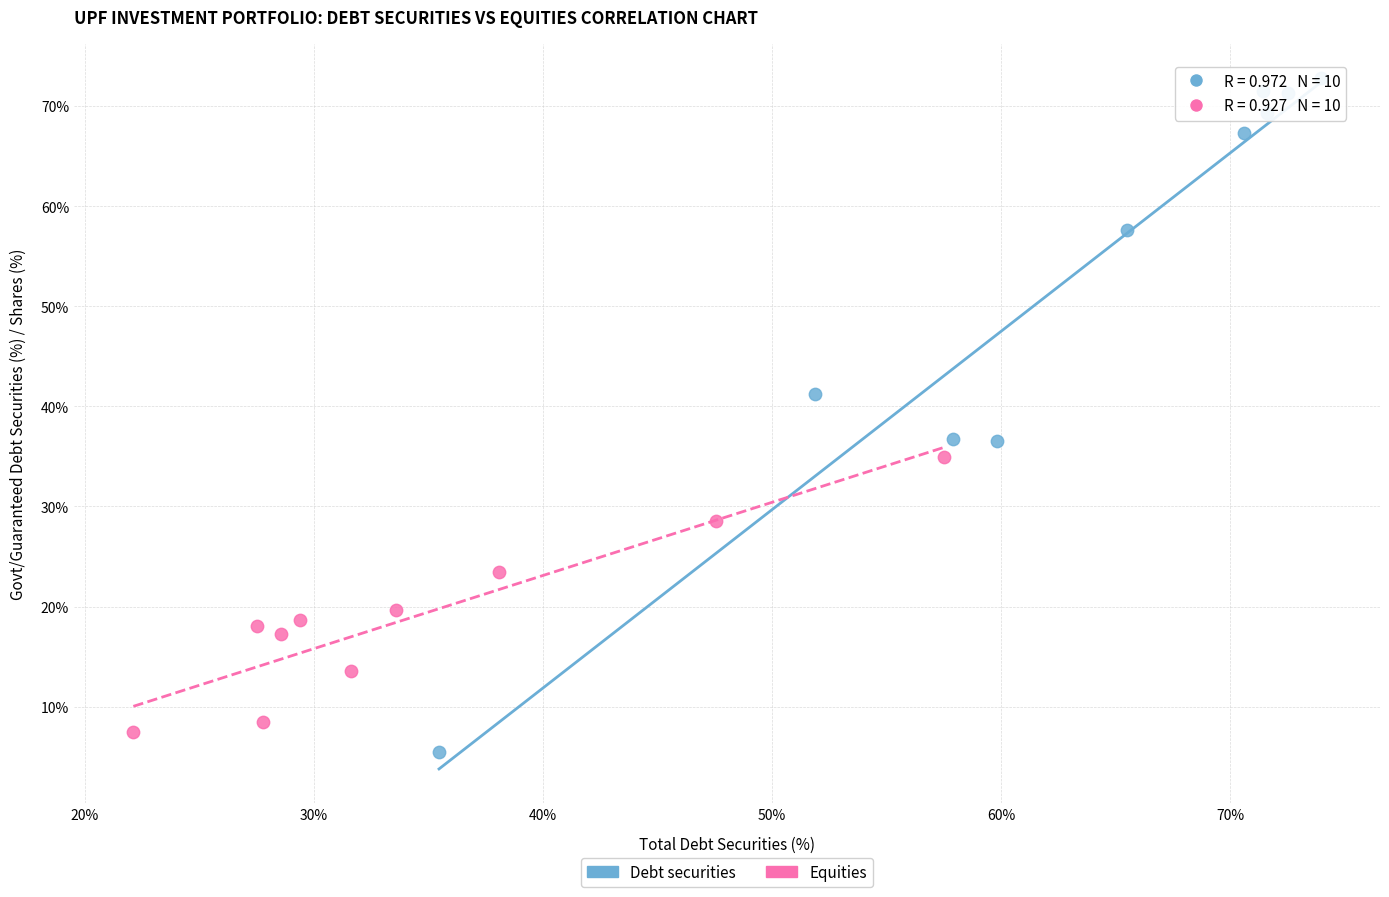

What are all the series names shown in the legend?

Debt securities, Equities